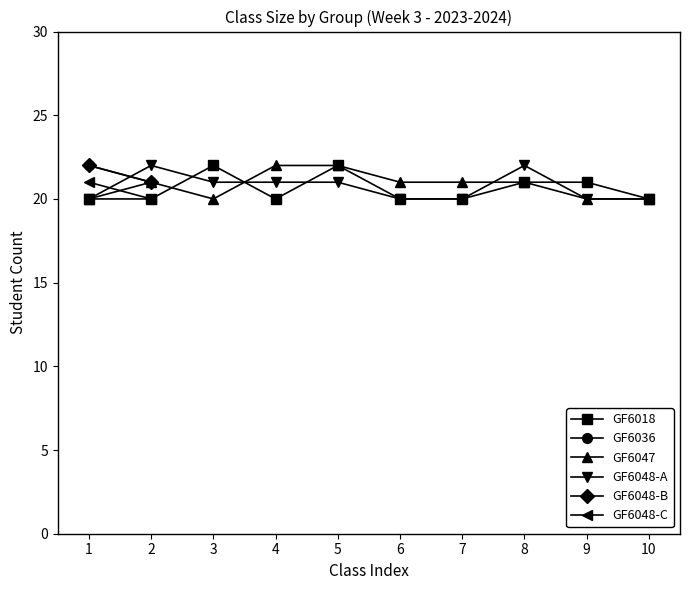

True or false: GF6018 has a value of 7 at 2.

False